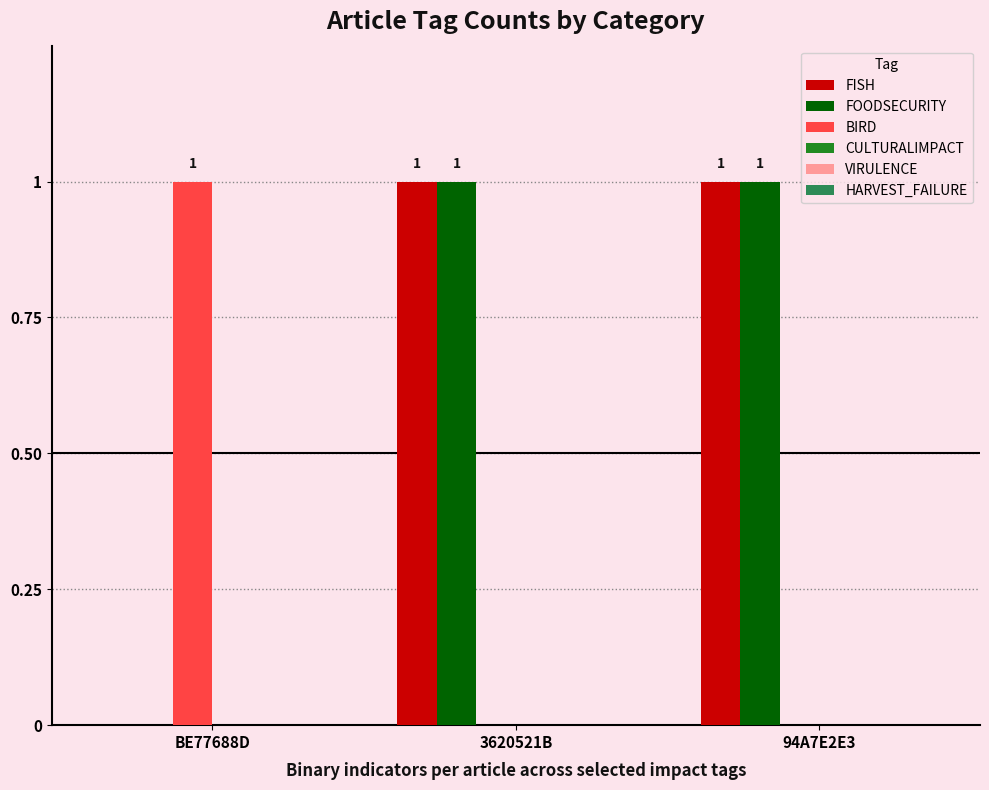

How many groups of bars are there?

3